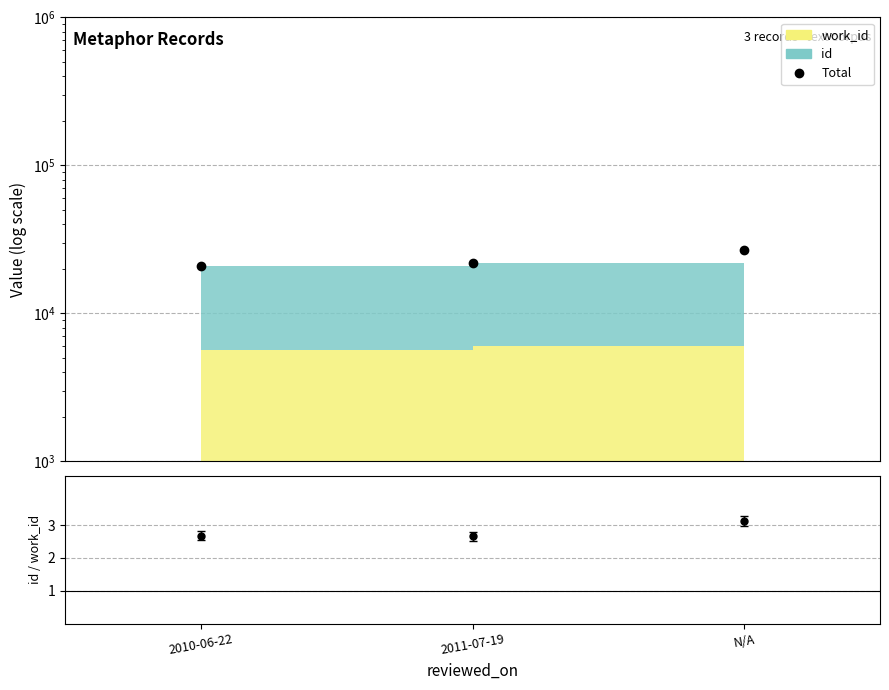

What is the smallest value displayed?

20728